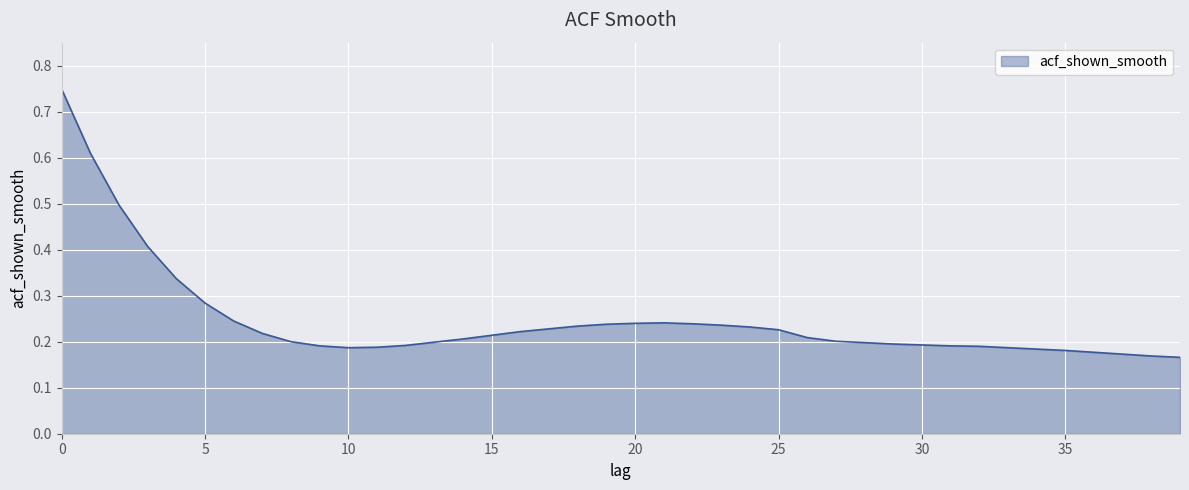

What is the difference between the maximum and minimum values?

0.6